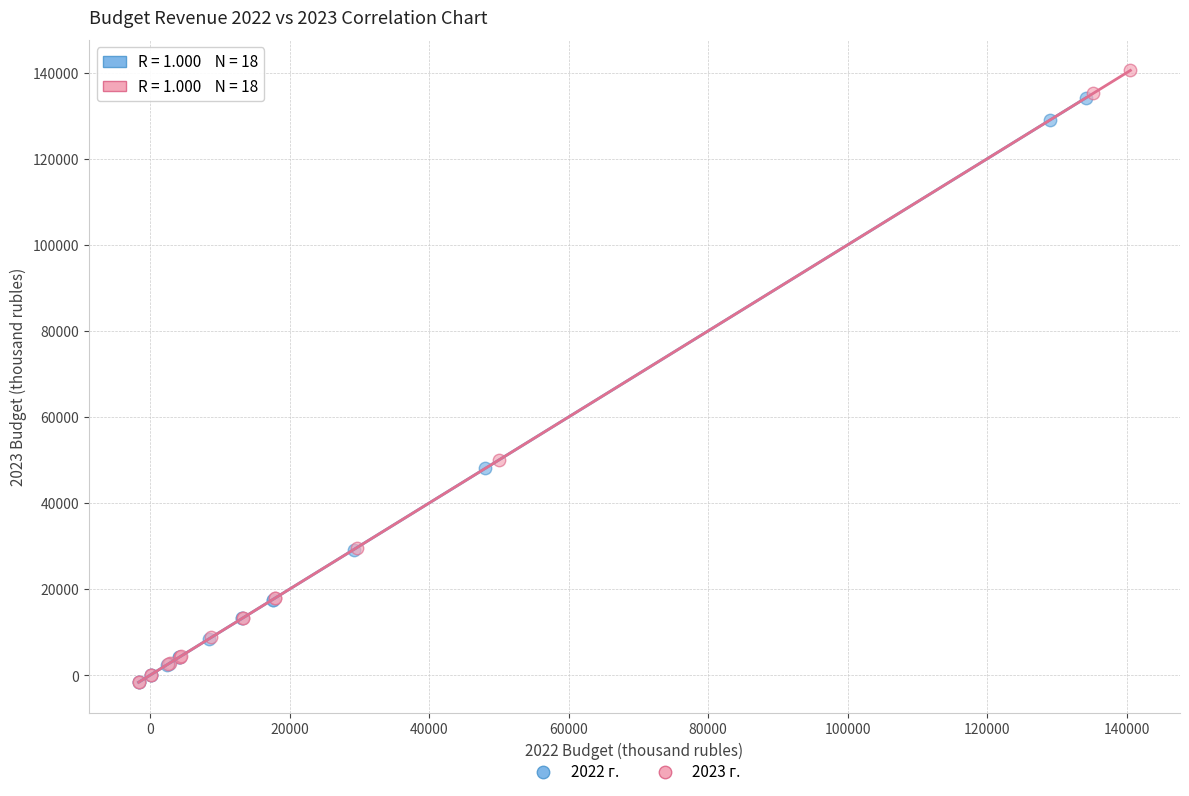

Which series has the widest spread of Y values?

2023 г.